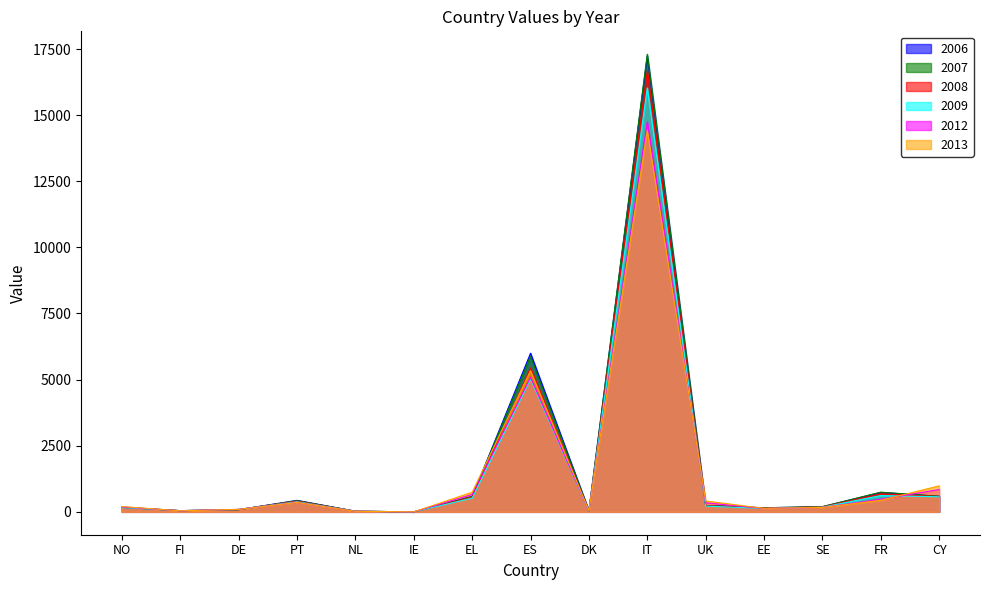

What is the label of the 14th point from the left?

FR